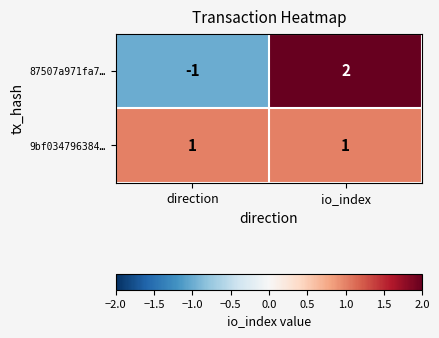

How many categories are shown in the chart?

2